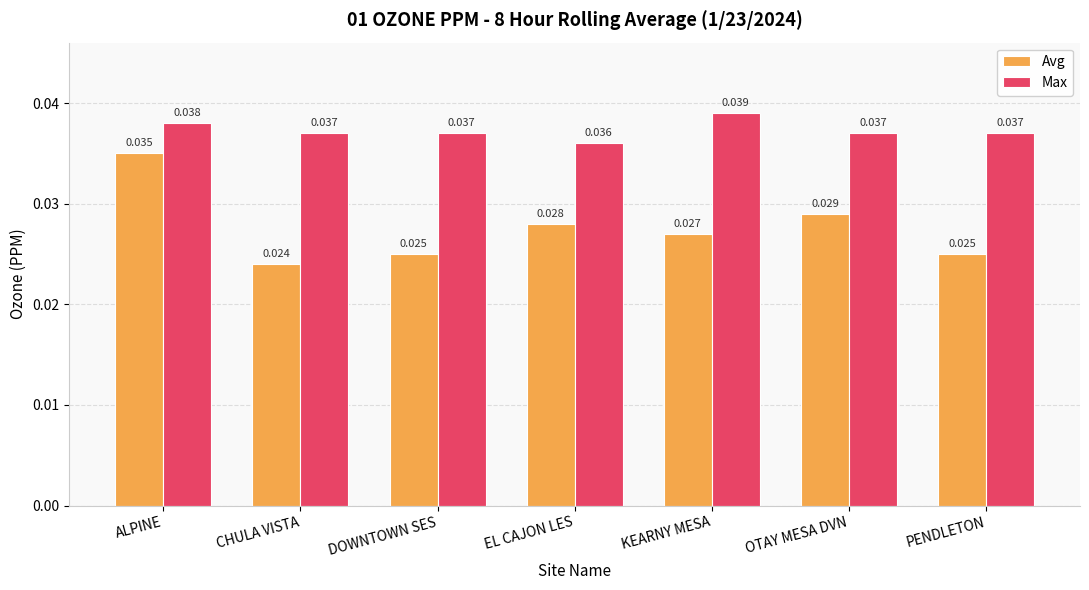

Count the Max values in the range 0 to 1.

7